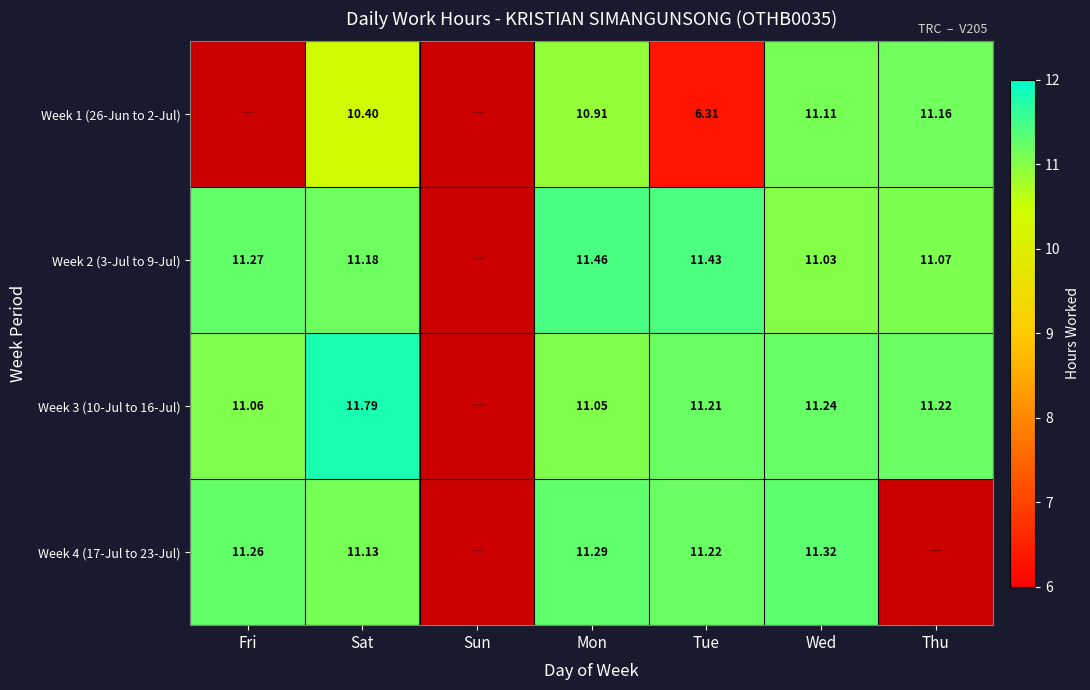

What is the sum of the Week 3 (10-Jul to 16-Jul) values at Mon and Wed?

22.3